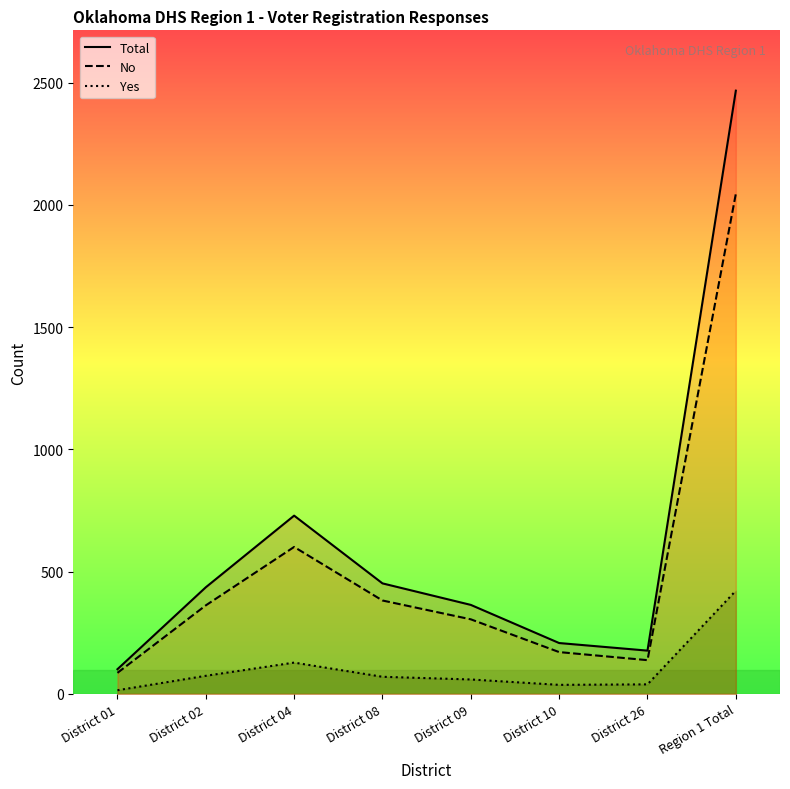

Which series has the largest total across all categories?

Total